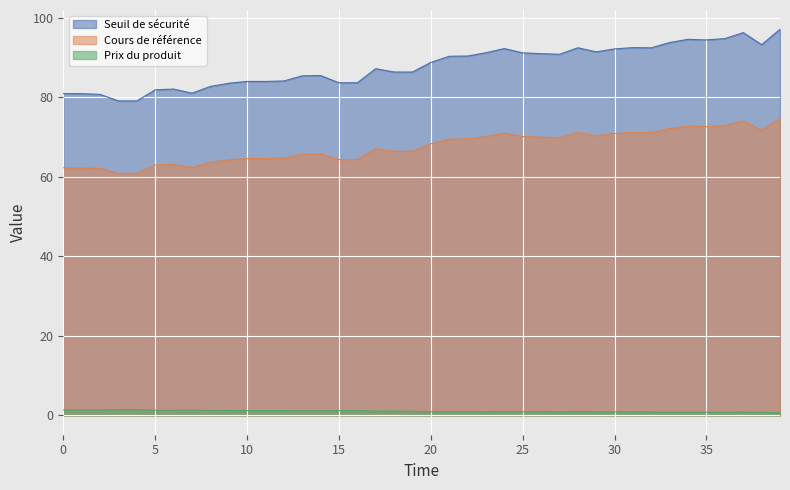

What is the maximum value shown in the chart?

97.1